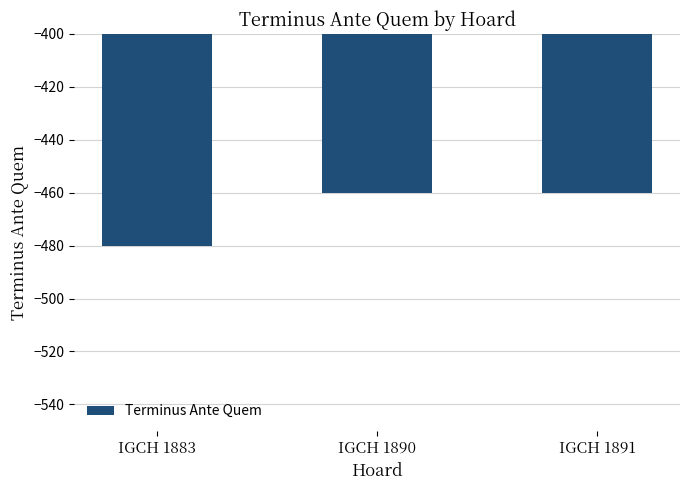

Are the bars horizontal?

No